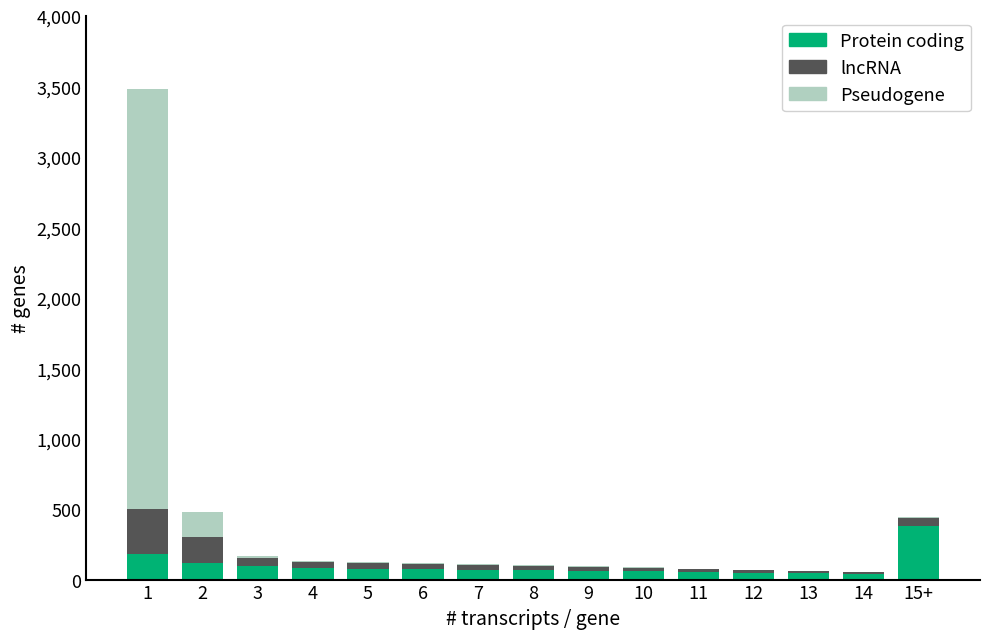

What is the highest value of the Protein coding series?

380